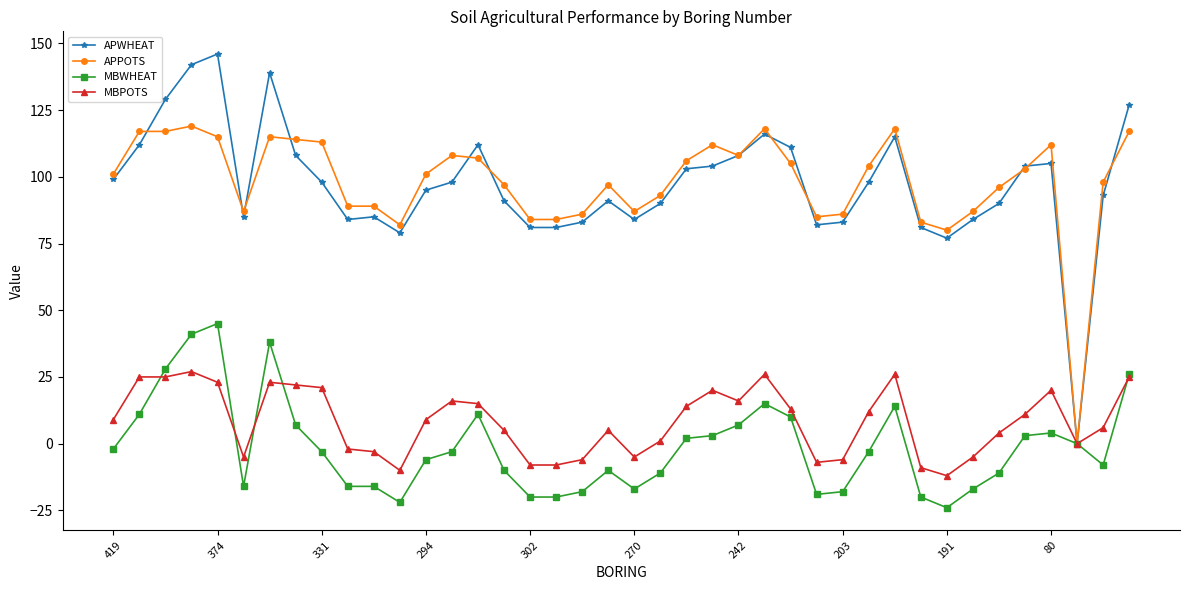

What is the maximum value shown in the chart?

146